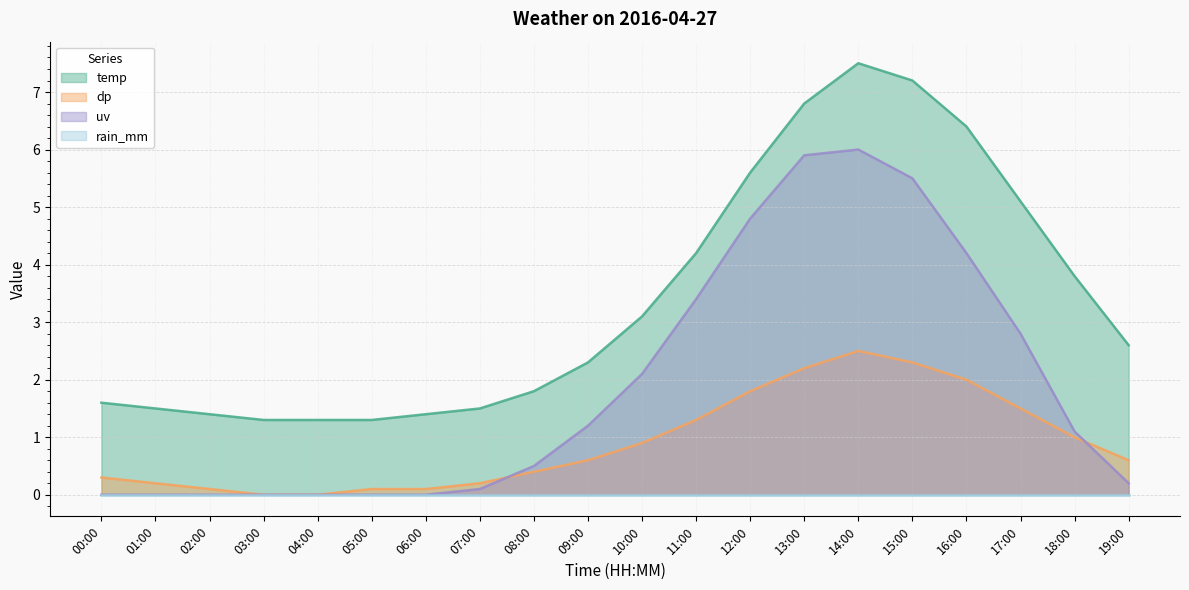

Which label corresponds to the smallest value in the chart?

03:00